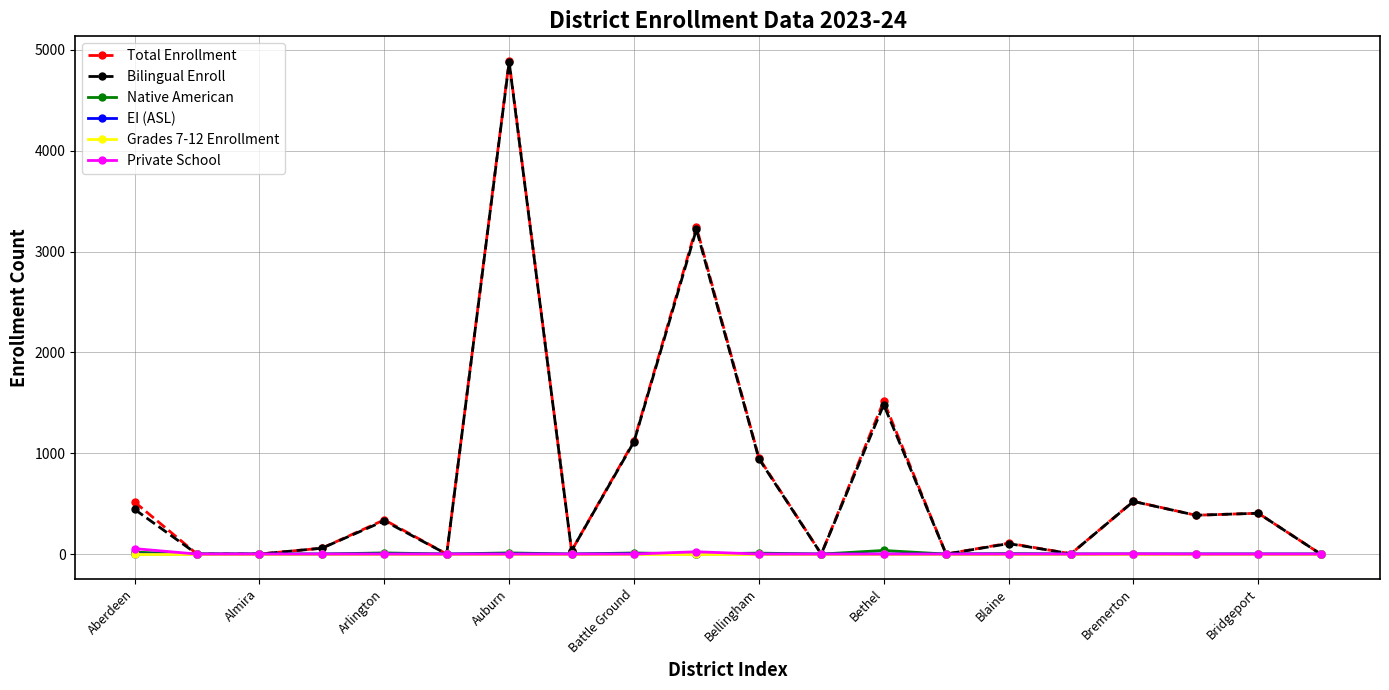

Count the number of data series in this chart.

6